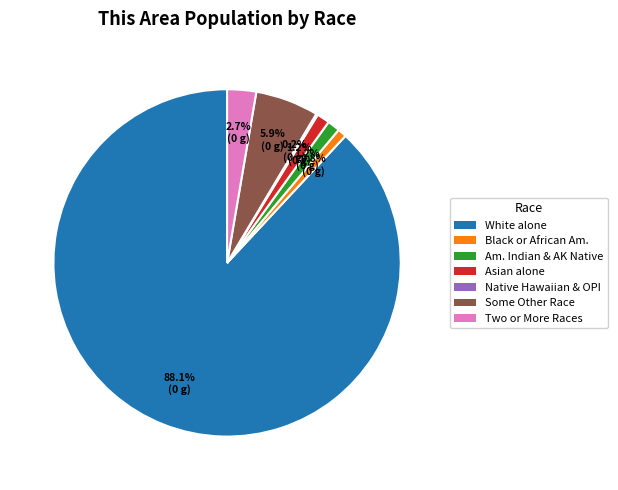

Is there any slice that represents more than half of the pie?

Yes